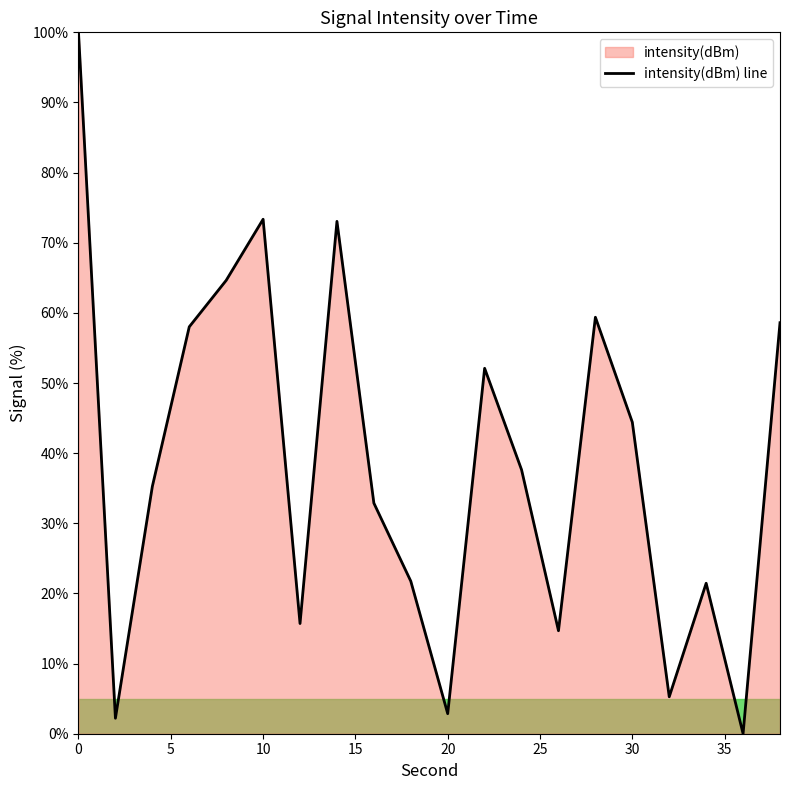

What is the maximum value shown in the chart?

100.0